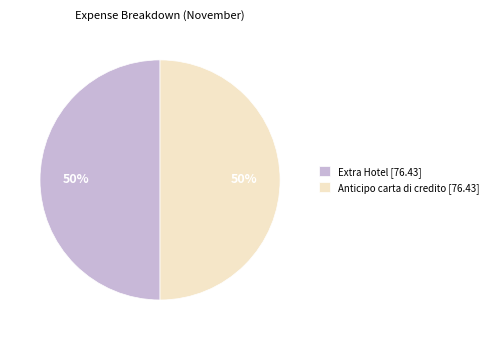

Count the number of slices in the pie.

2